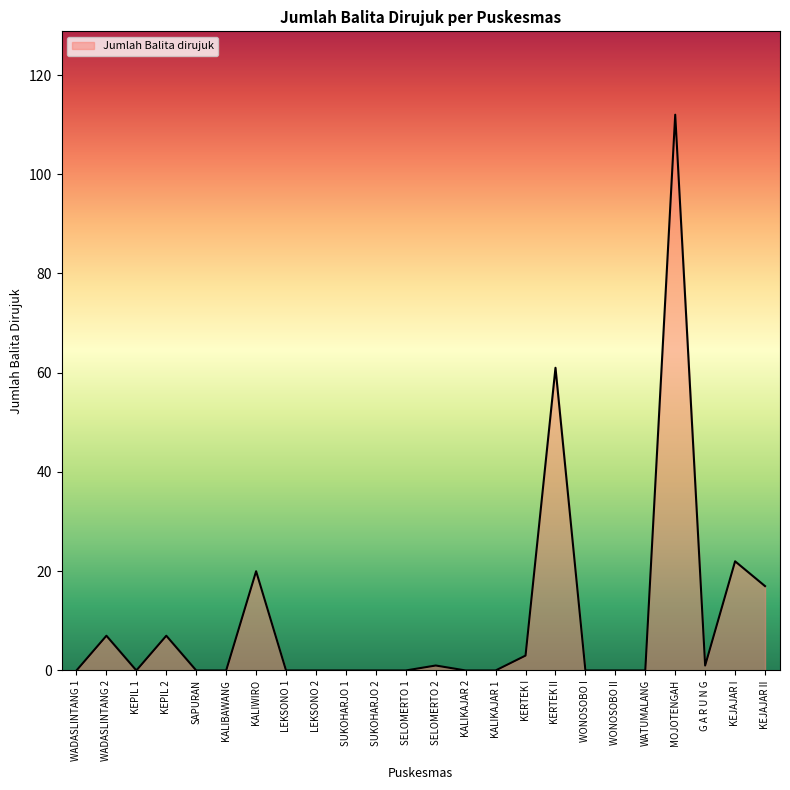

Read the value at WADASLINTANG 2, to the nearest 5.

5